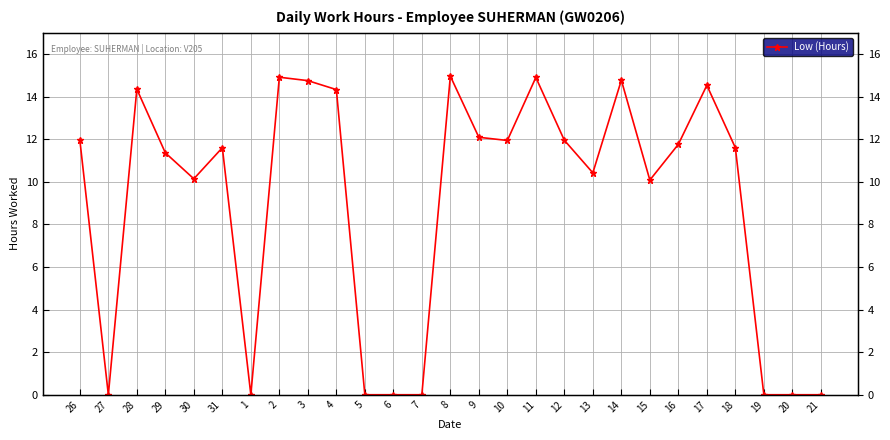

List the labels in order of value, largest first.

8, 2, 11, 14, 3, 17, 28, 4, 9, 26, 12, 10, 16, 31, 18, 29, 13, 30, 15, 27, 1, 5, 6, 7, 19, 20, 21